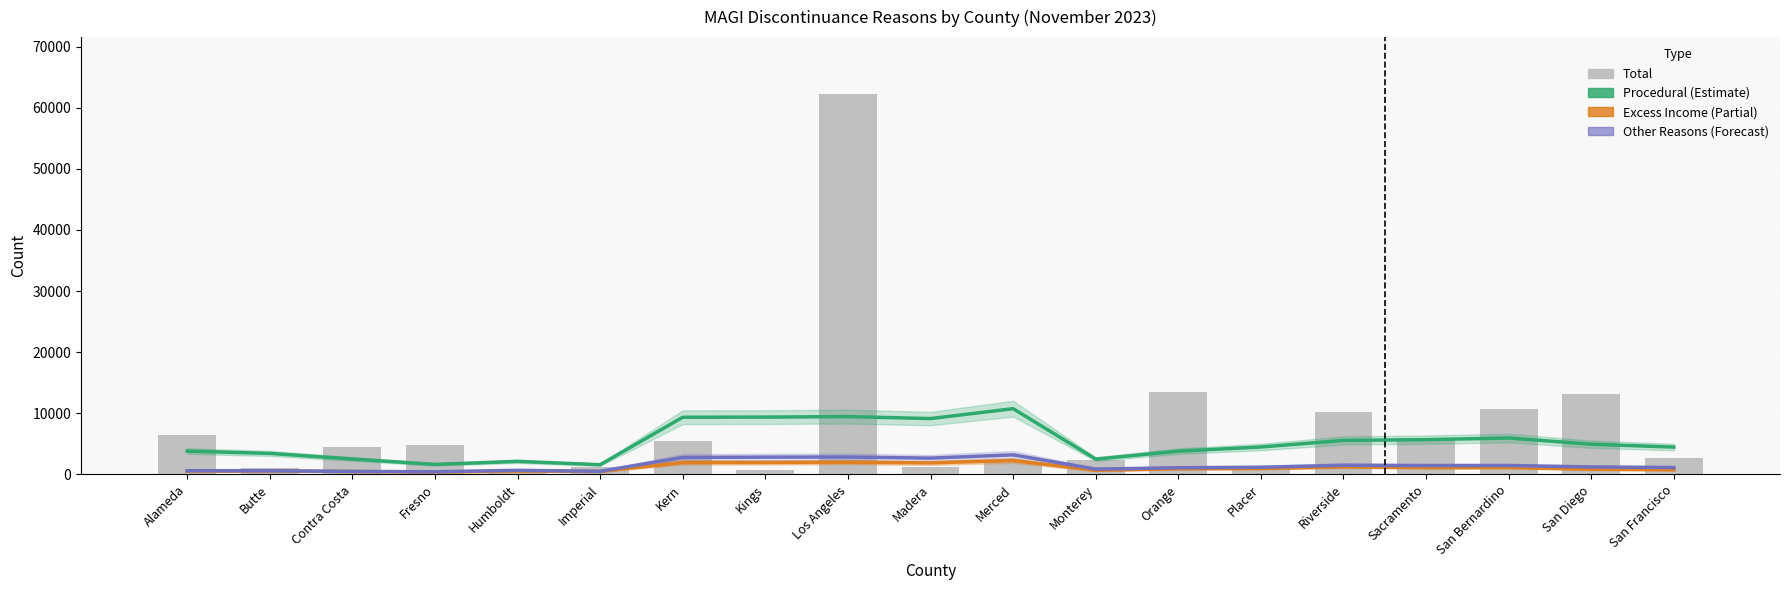

What is the average value of the Excess Income (Estimate) series?

1090.7